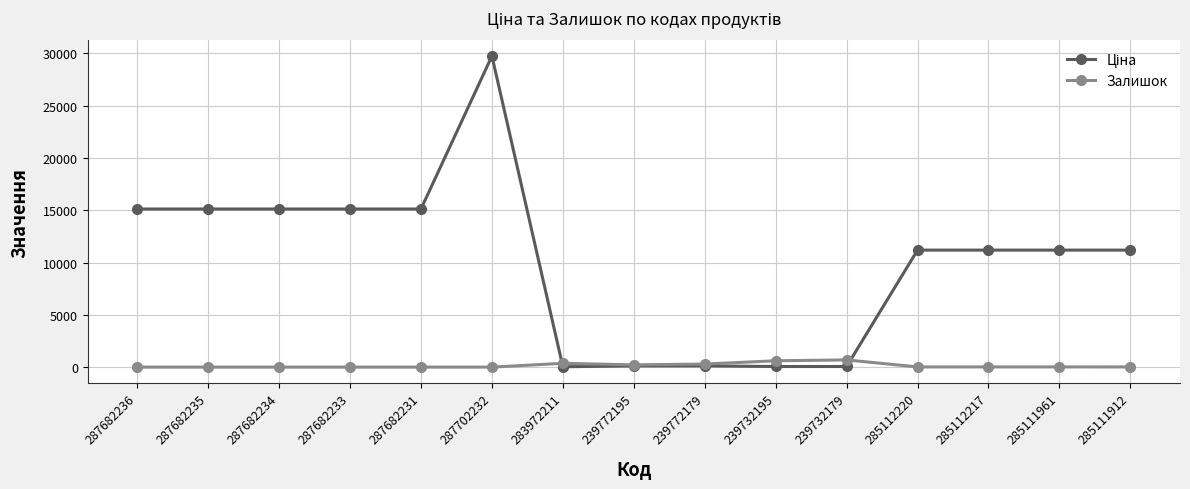

What is the difference between the highest and lowest values at 287682231?

15120.0